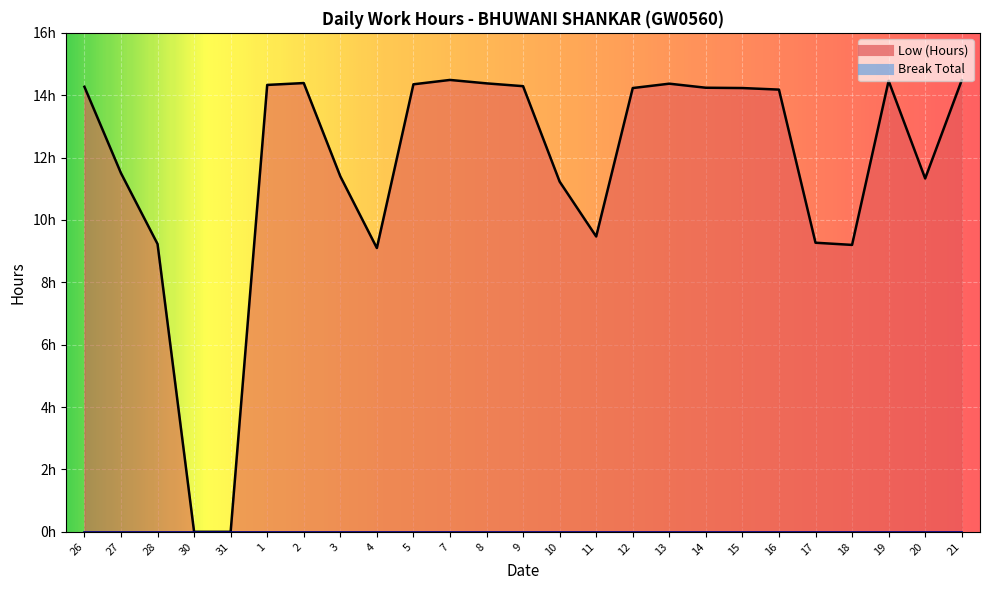

Which has a higher value, 10 or 3?

3